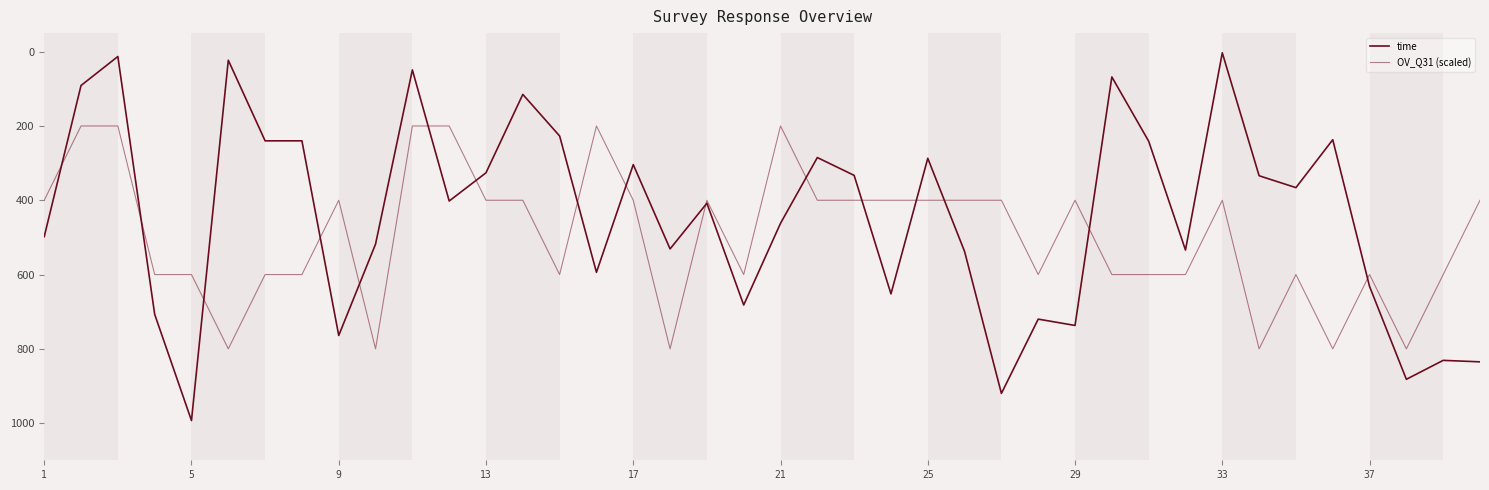

How many lines are shown in the chart?

2